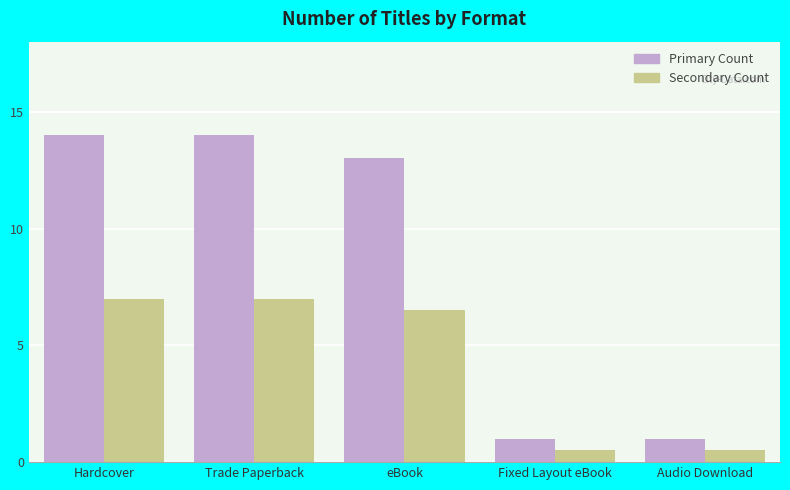

Which series has the largest total across all categories?

Primary Count